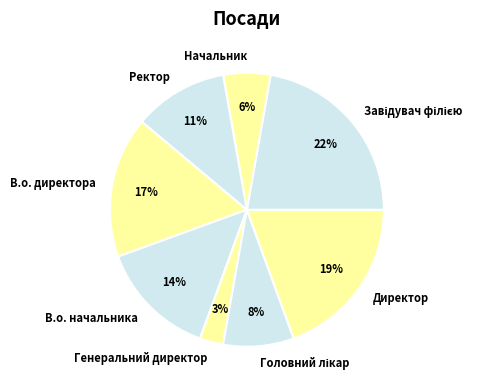

What is the smallest slice in the pie chart?

Генеральний директор